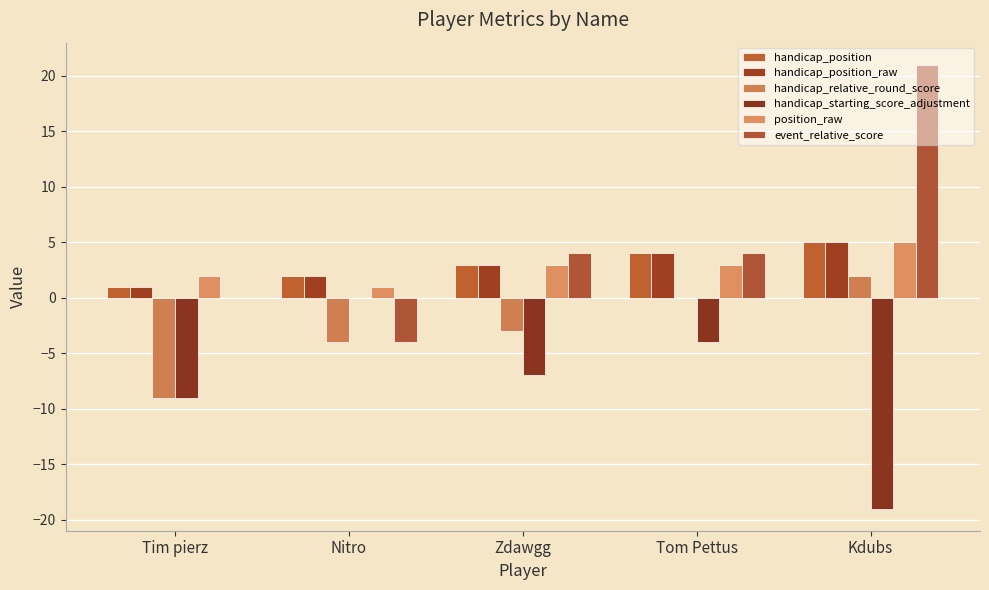

At which label does handicap_starting_score_adjustment first exceed -7?

Nitro